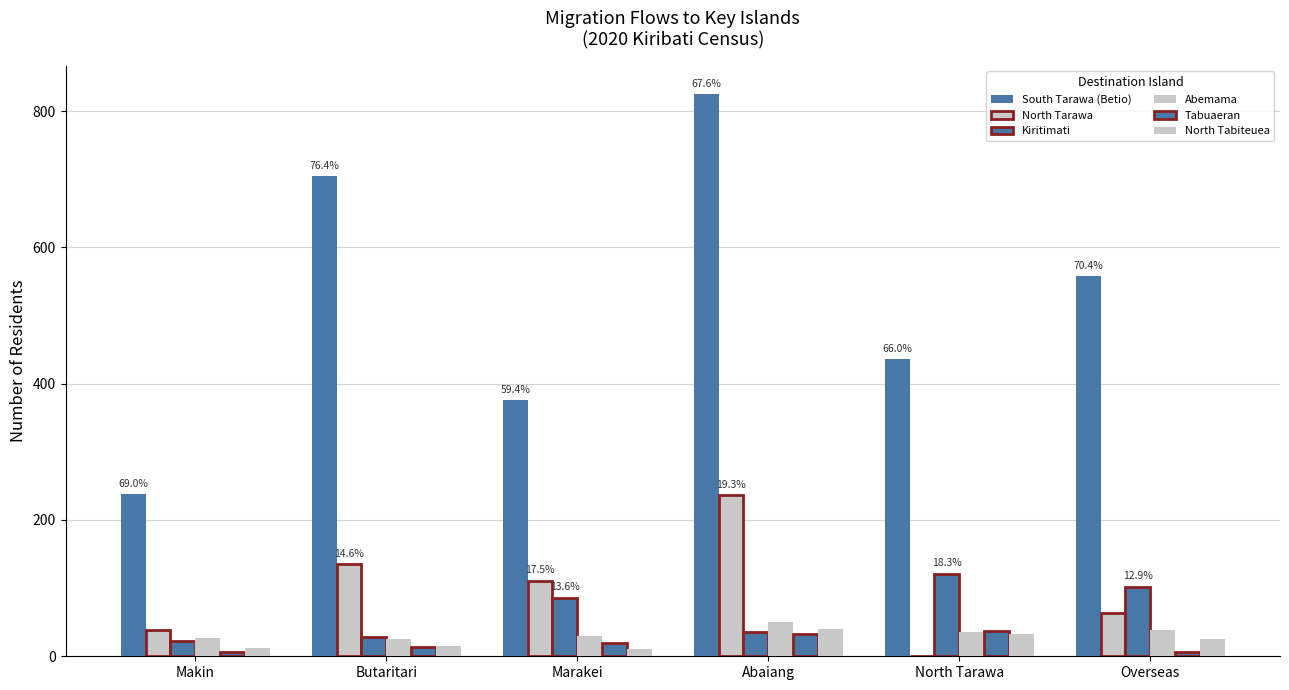

Is the value of Tabuaeran at North Tarawa greater than the value of Kiritimati at North Tarawa?

No